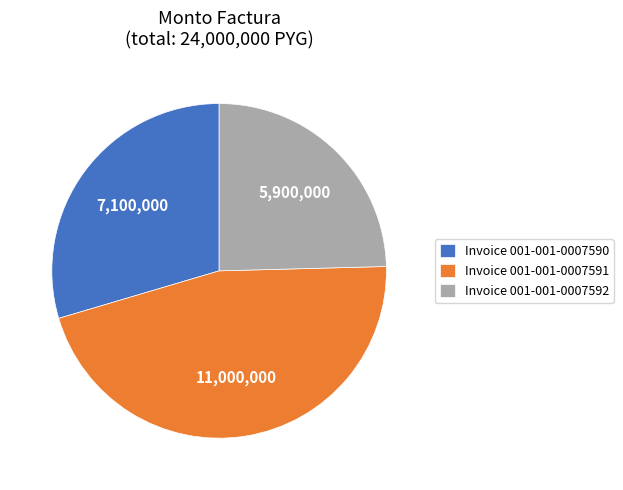

Combined, do Invoice 001-001-0007591 and Invoice 001-001-0007592 account for over 50%?

Yes